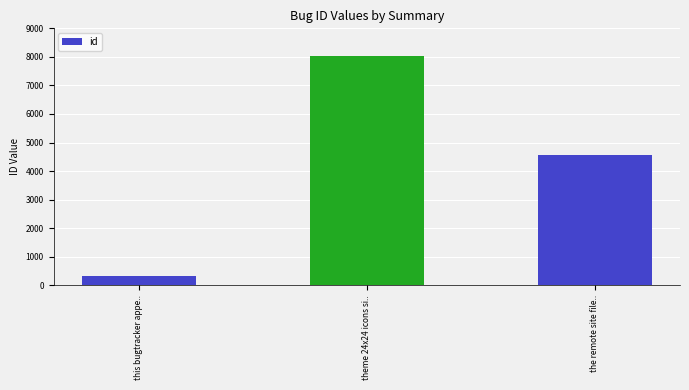

What is the difference between the maximum and minimum values?

7707